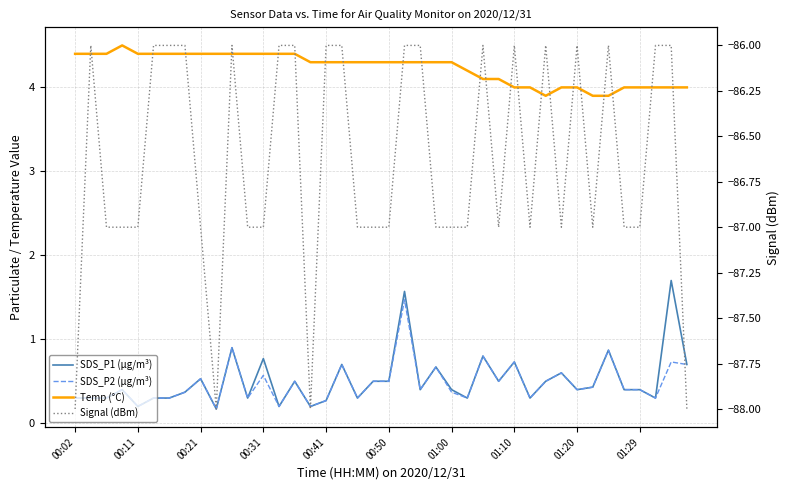

Which series has the largest range (max minus min)?

Signal (dBm)